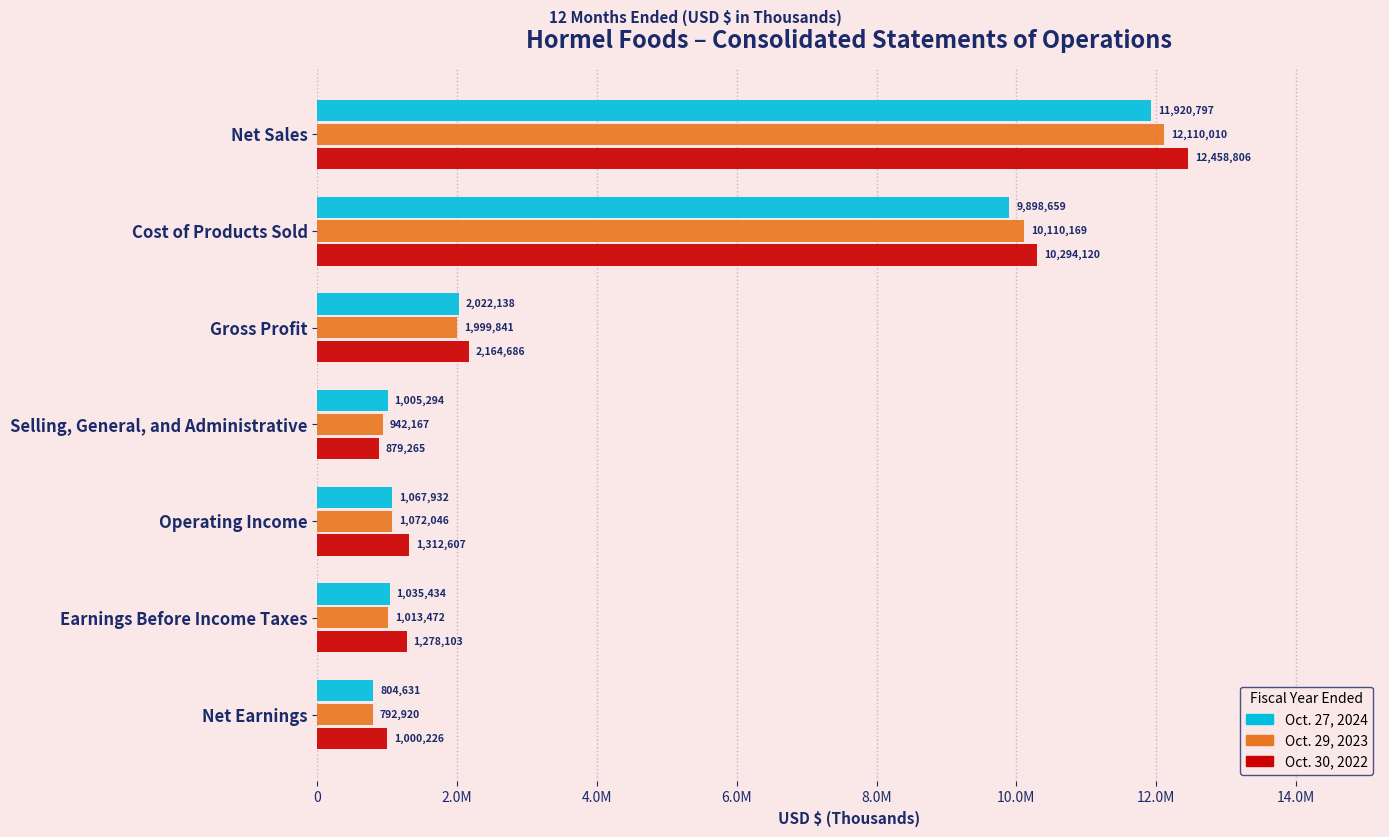

At how many categories does at least one series exceed 5330051?

2